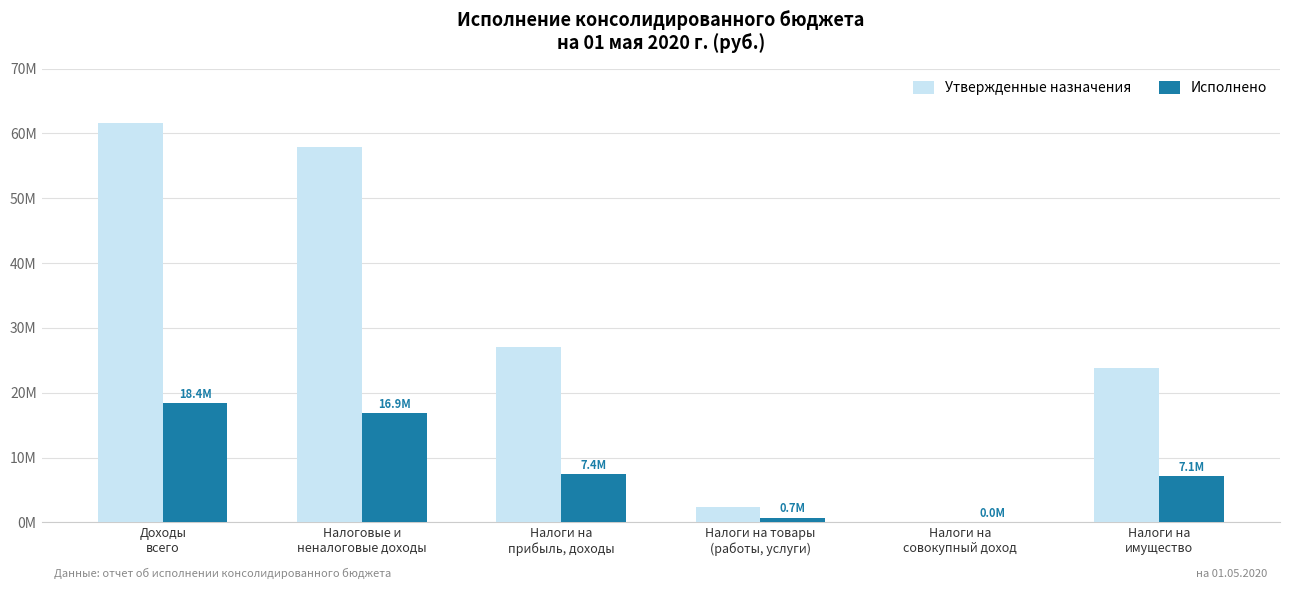

Are the bars grouped side by side (vs. stacked)?

Yes